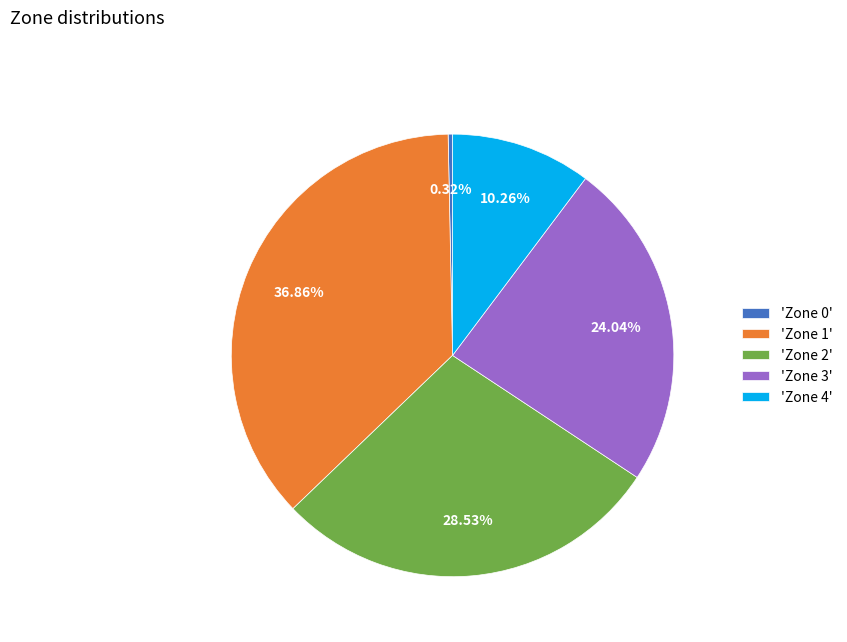

Is there any slice that represents more than half of the pie?

No